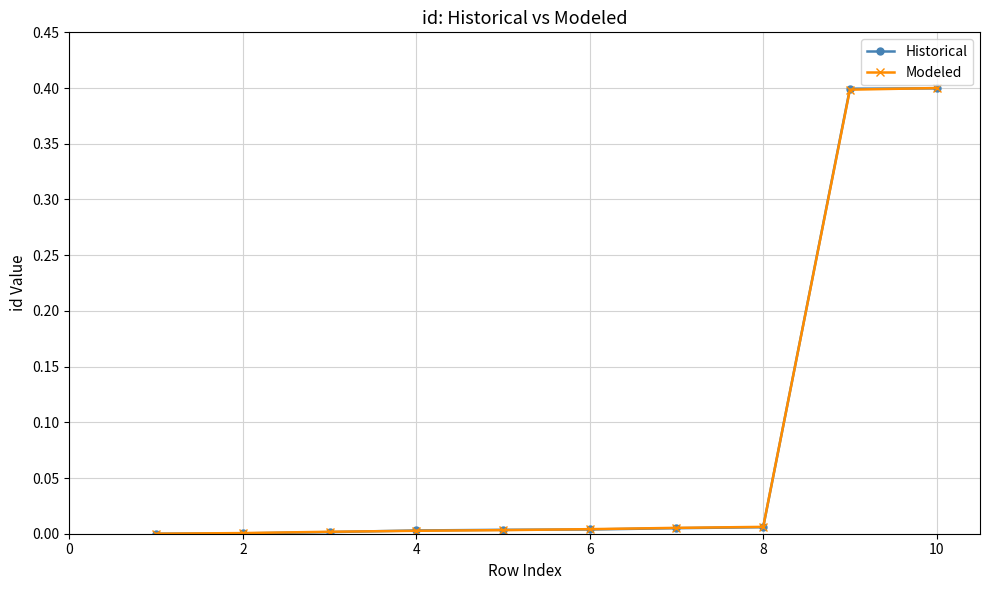

What is the maximum value for Historical?

0.4